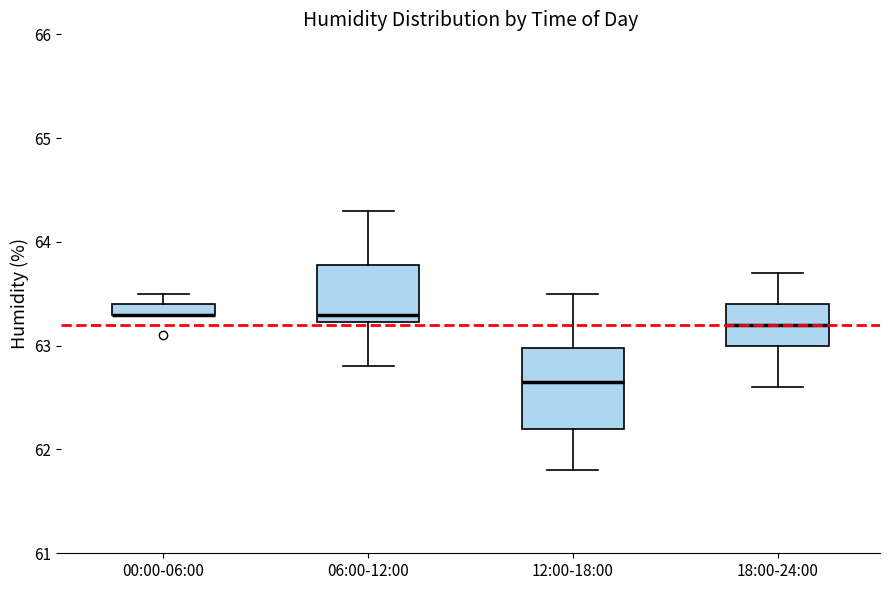

Comparing the boxes themselves (not the whiskers), which one is the tallest?

12:00-18:00